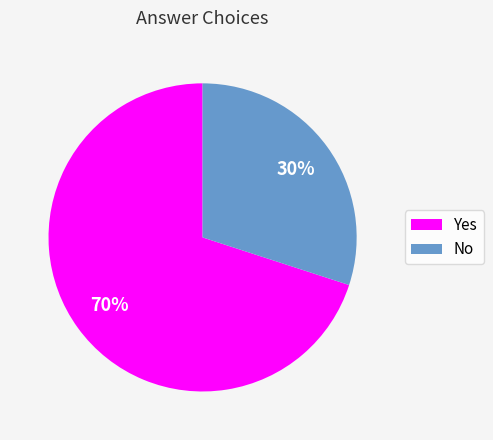

How many segments does this pie chart have?

2